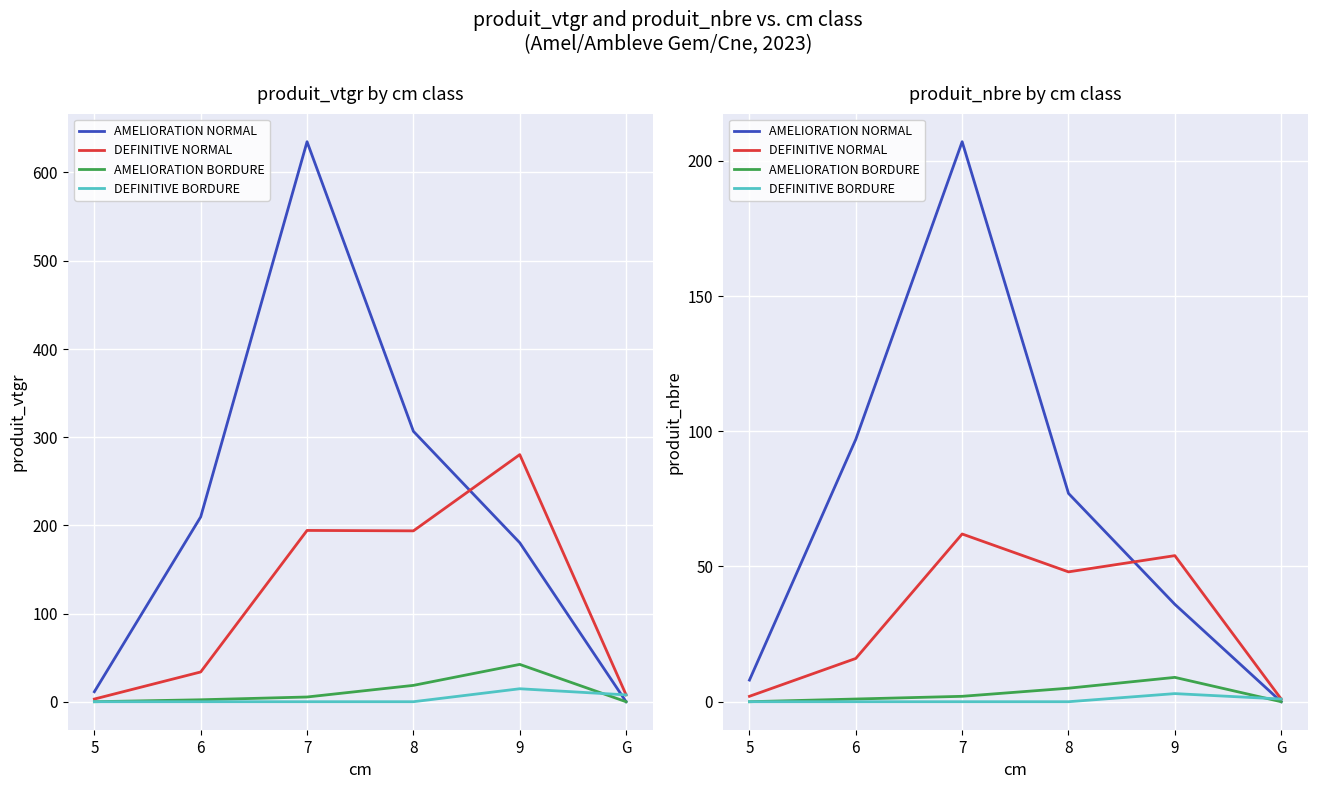

Reading left to right, what are all the values shown in this chart?

AMELIORATION NORMAL: 5=8	6=97	7=207	8=77	9=36	G=0
DEFINITIVE NORMAL: 5=2	6=16	7=62	8=48	9=54	G=1
AMELIORATION BORDURE: 5=0	6=1	7=2	8=5	9=9	G=0
DEFINITIVE BORDURE: 5=0	6=0	7=0	8=0	9=3	G=1